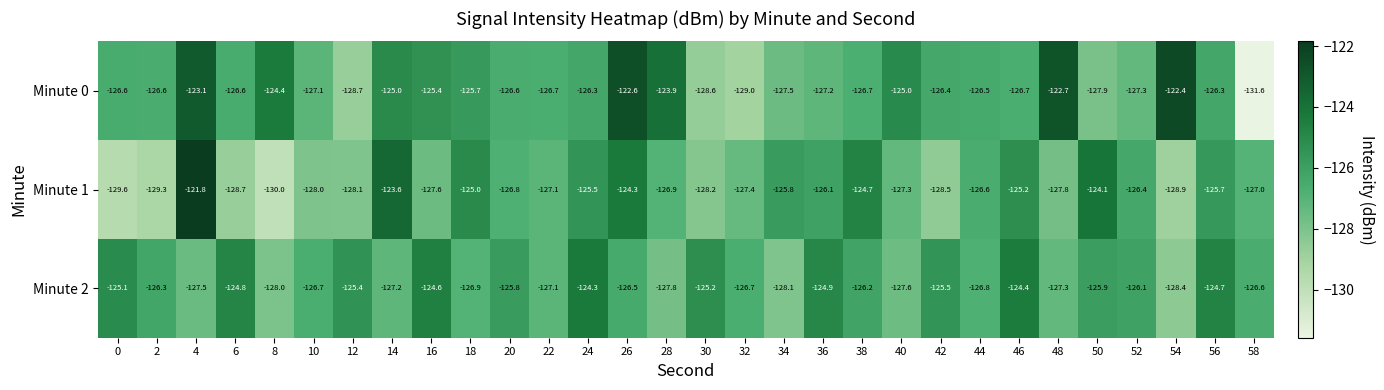

At which label is Minute 0 closest to -127?

10